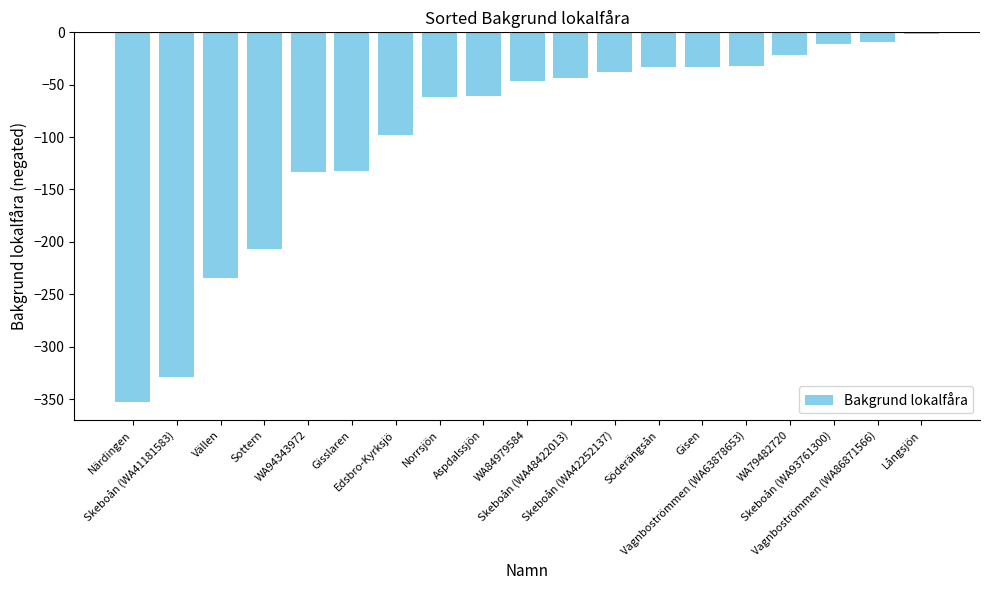

How many data points are less than -46?

10